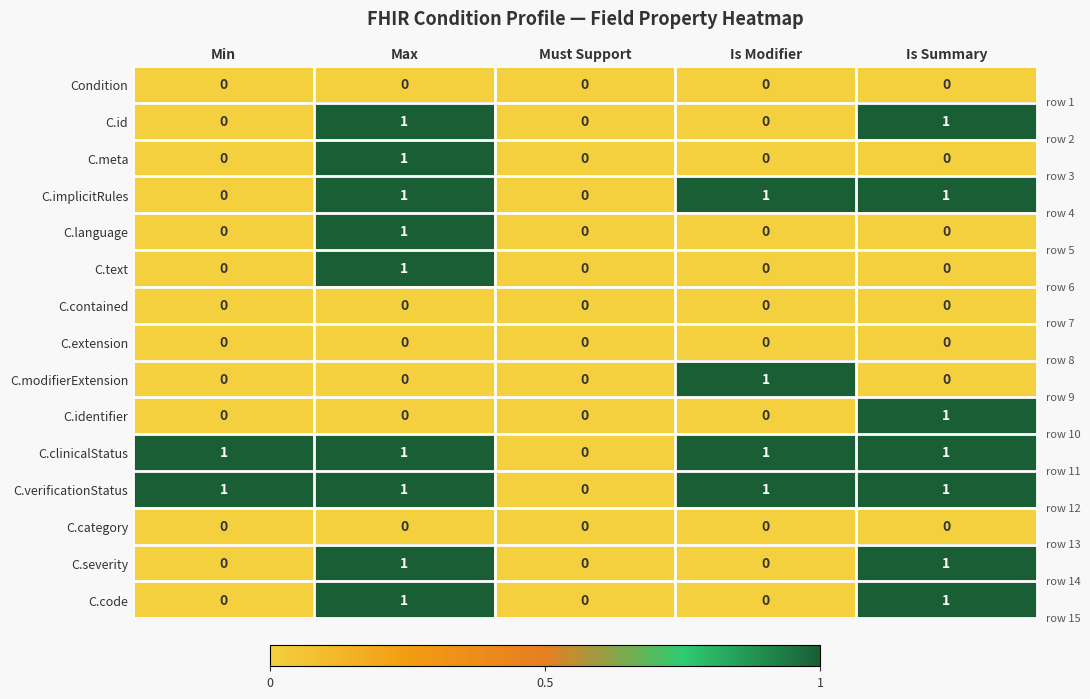

Is the value of Condition at Must Support greater than the value of C.clinicalStatus at Max?

No